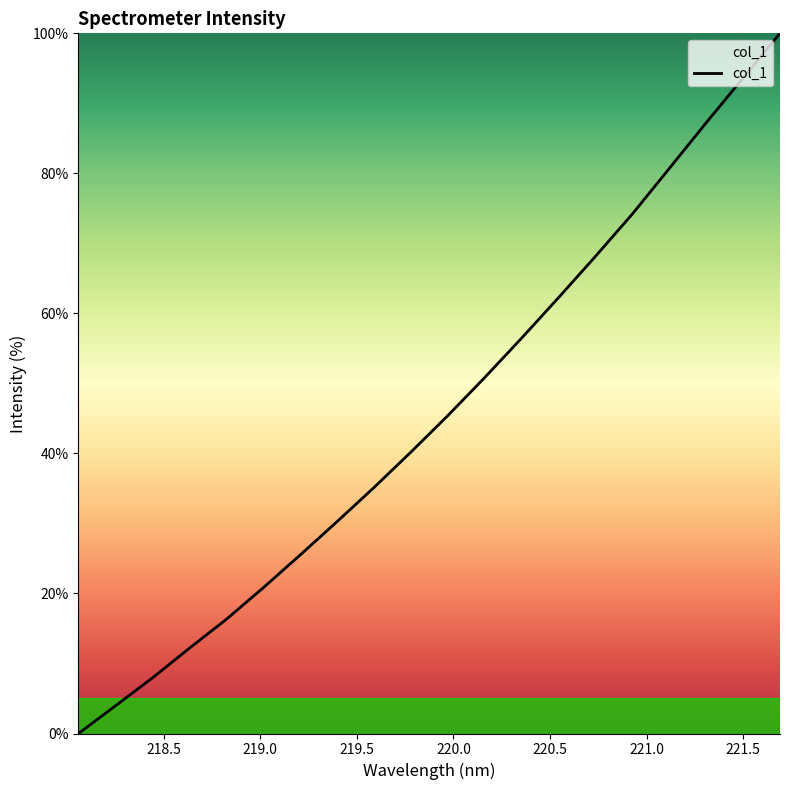

Does the chart display data point markers on the line(s)?

No